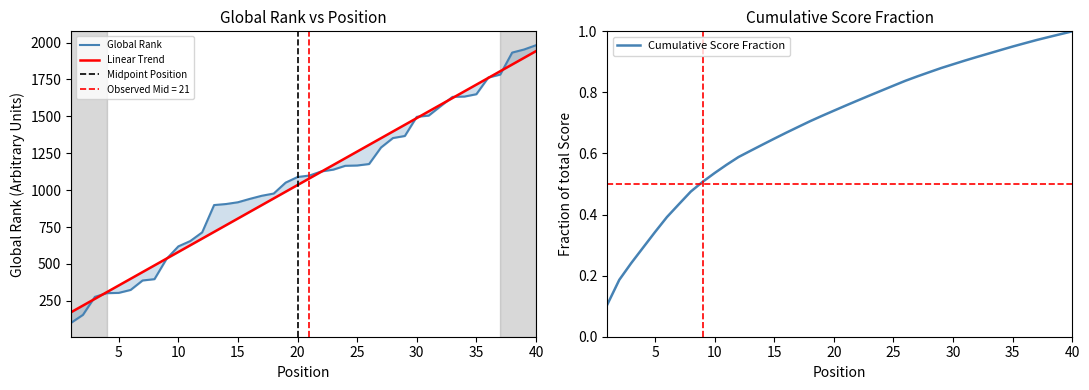

Which category has the highest value across all series?

40